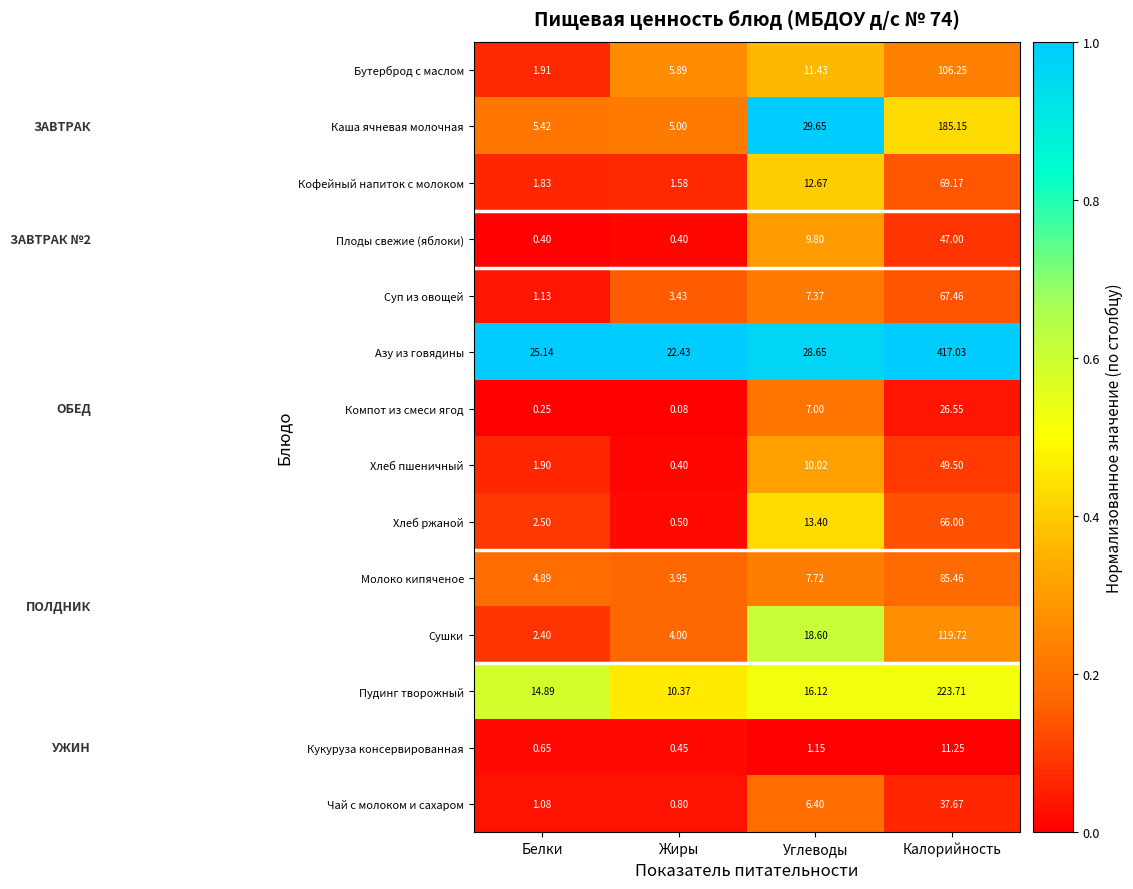

Rank the series at Углеводы from lowest to highest value.

Кукуруза консервированная, Чай с молоком и сахаром, Компот из смеси ягод, Суп из овощей, Молоко кипяченое, Плоды свежие (яблоки), Хлеб пшеничный, Бутерброд с маслом, Кофейный напиток с молоком, Хлеб ржаной, Пудинг творожный, Сушки, Азу из говядины, Каша ячневая молочная